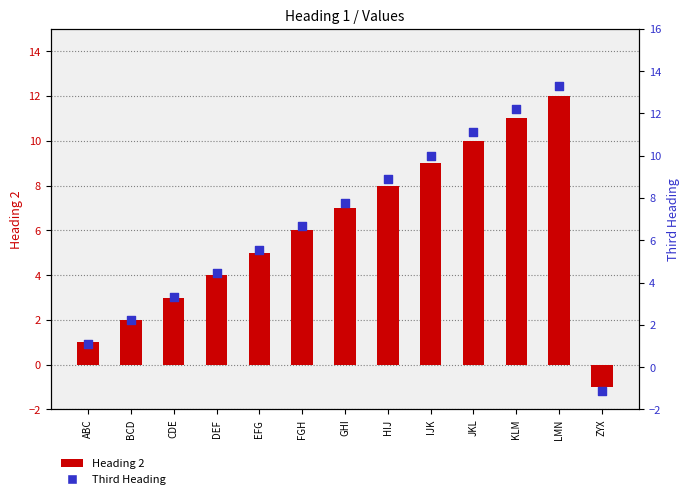

Which series reaches the minimum Y coordinate?

Third Heading